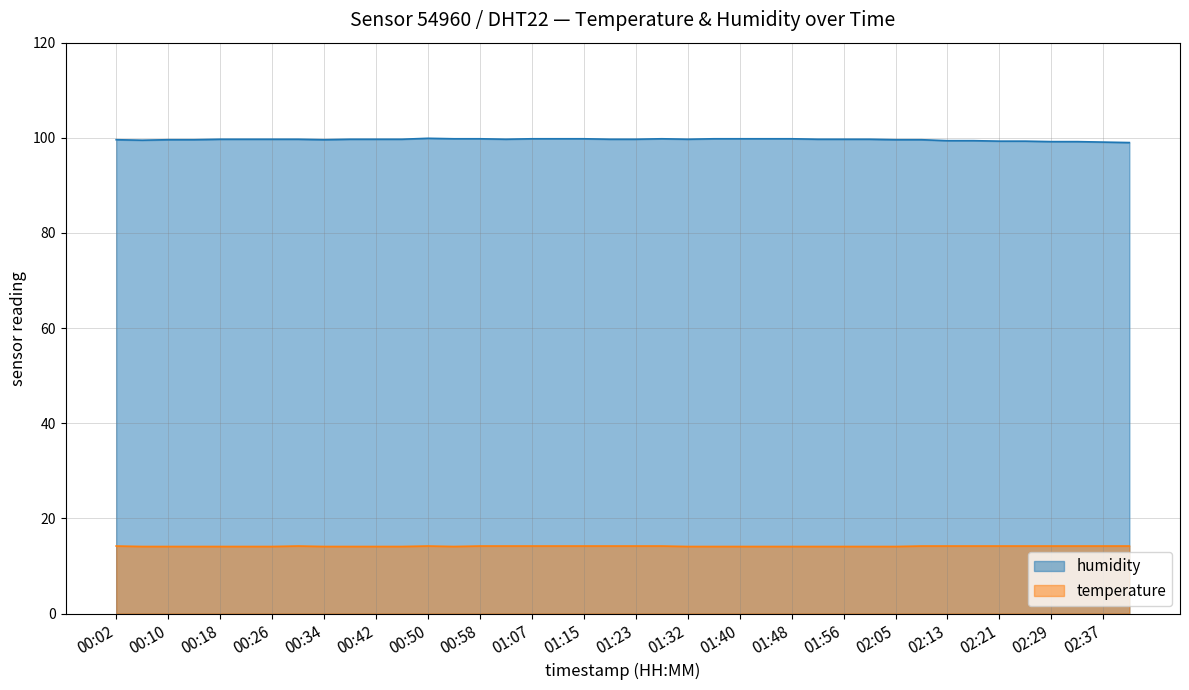

What is the average value of the temperature series?

14.2